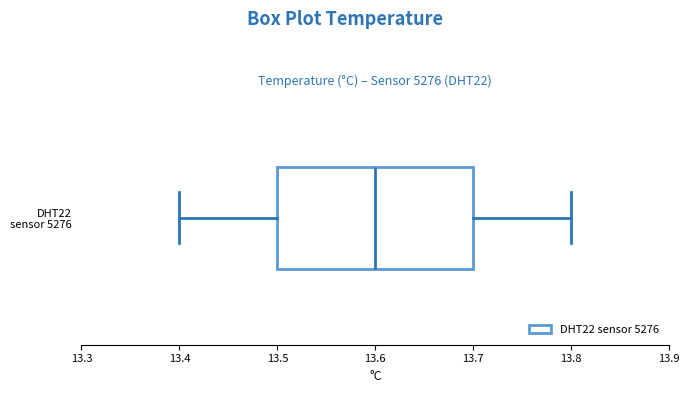

Transcribe this box plot: give where the median line is, the range the box spans, and where the two whiskers end, as read against the x-axis. The values are not printed on the chart, so give them approximately, as read against the axis.

median 13.6, box 13.5 to 13.7, whiskers 13.4 to 13.8